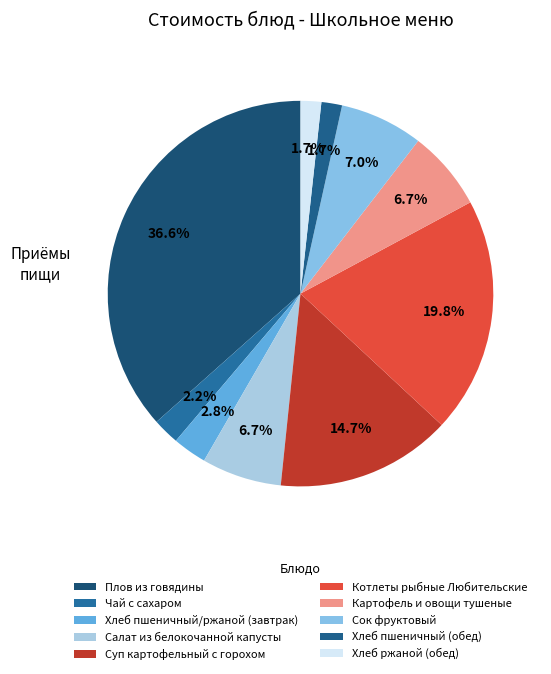

Which slice is the largest?

Плов из говядины